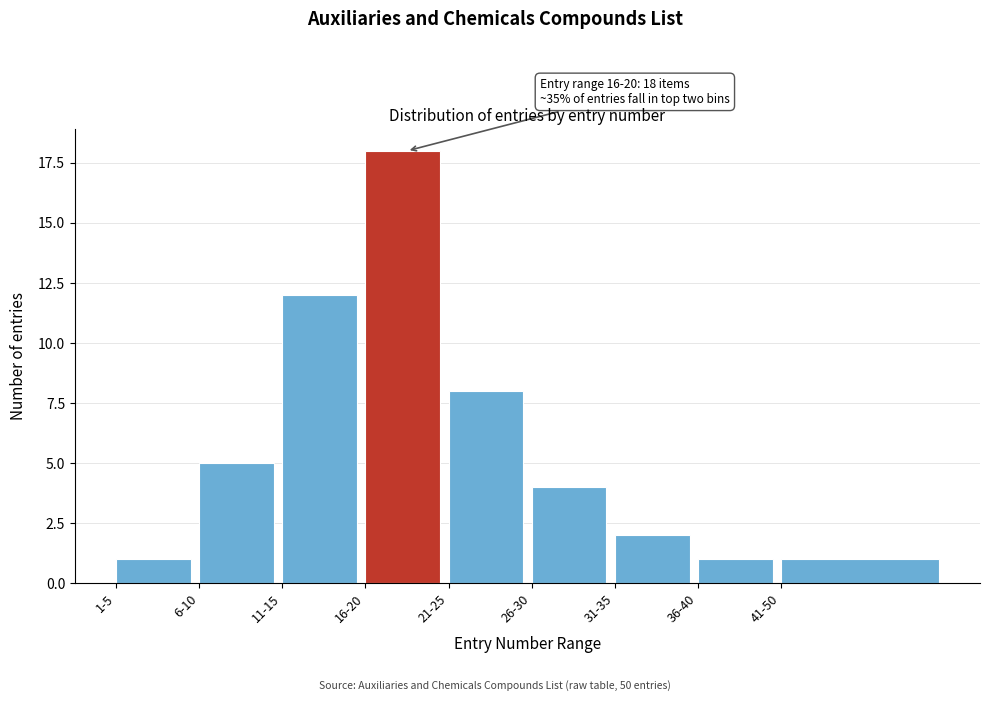

Reading left to right, what are all the values shown in this chart?

1-5=1	6-10=5	11-15=12	16-20=18	21-25=8	26-30=4	31-35=2	36-40=1	41-50=1